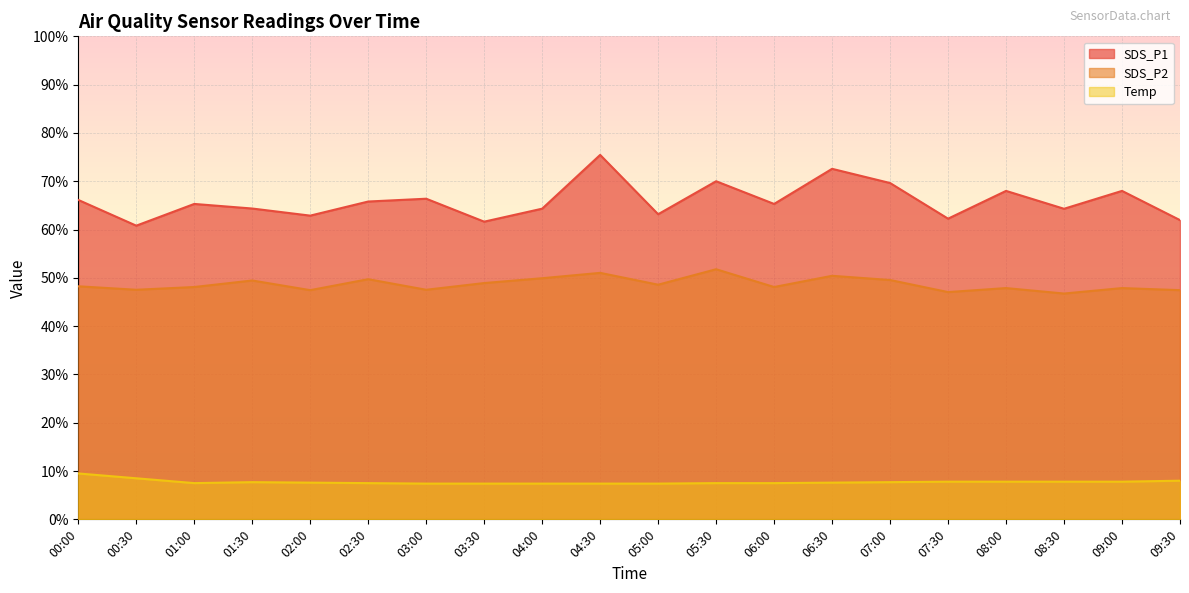

What is the label of the 10th point from the right?

05:00